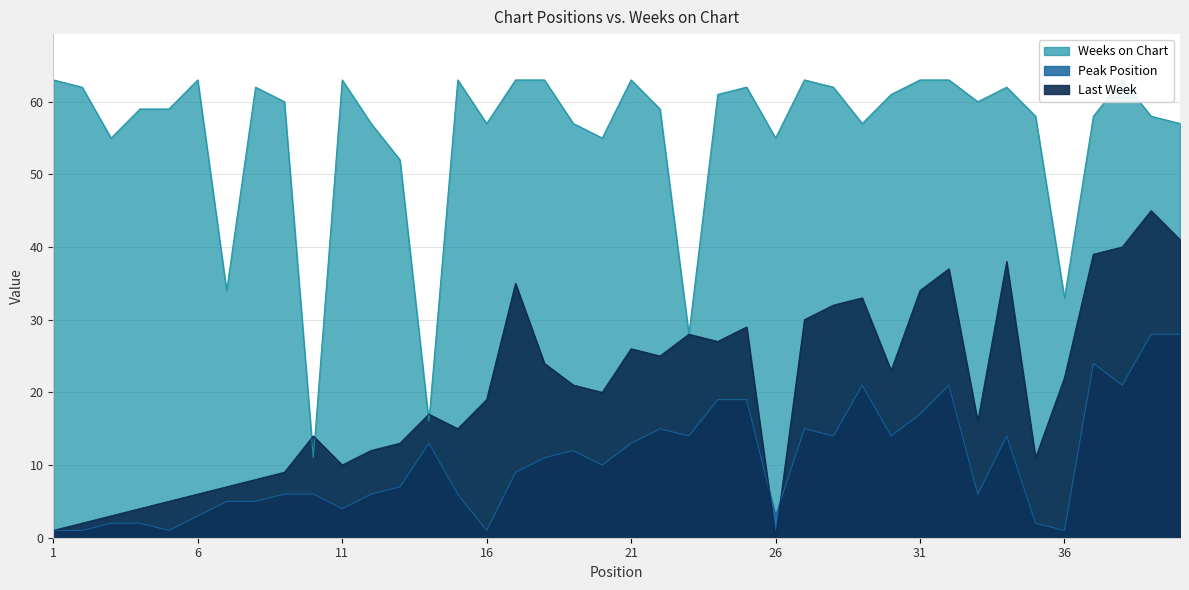

True or false: Last Week has a value of 14 at 9.

False